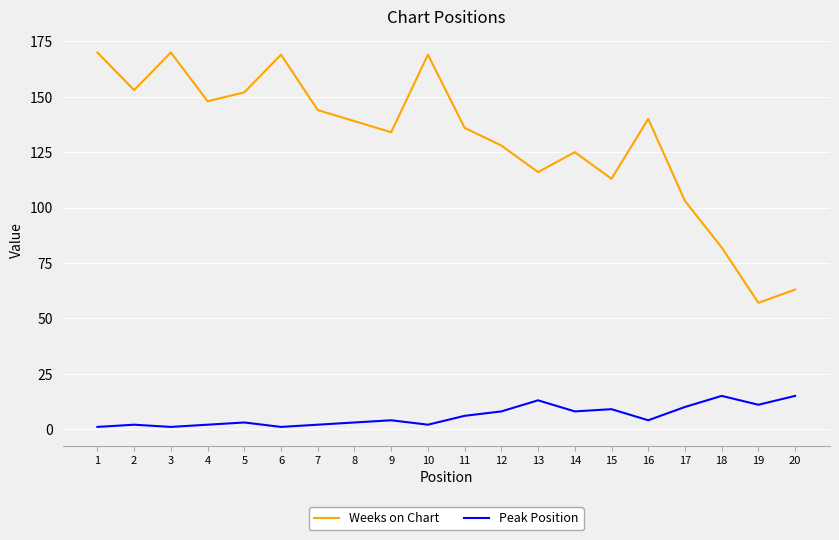

What is the maximum value for Weeks on Chart?

170